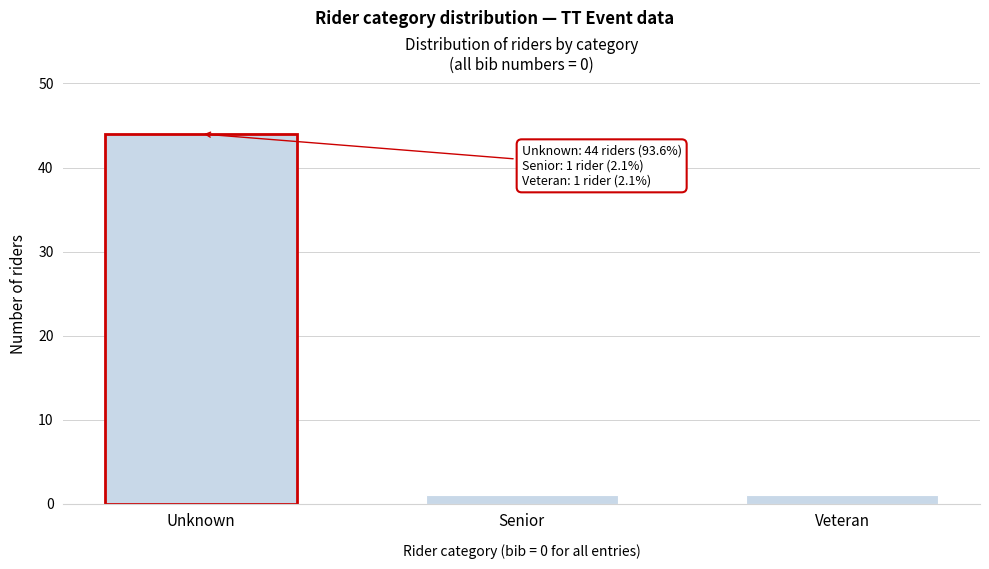

Reading right to left, transcribe all the data shown in this chart.

Veteran=1	Senior=1	Unknown=44